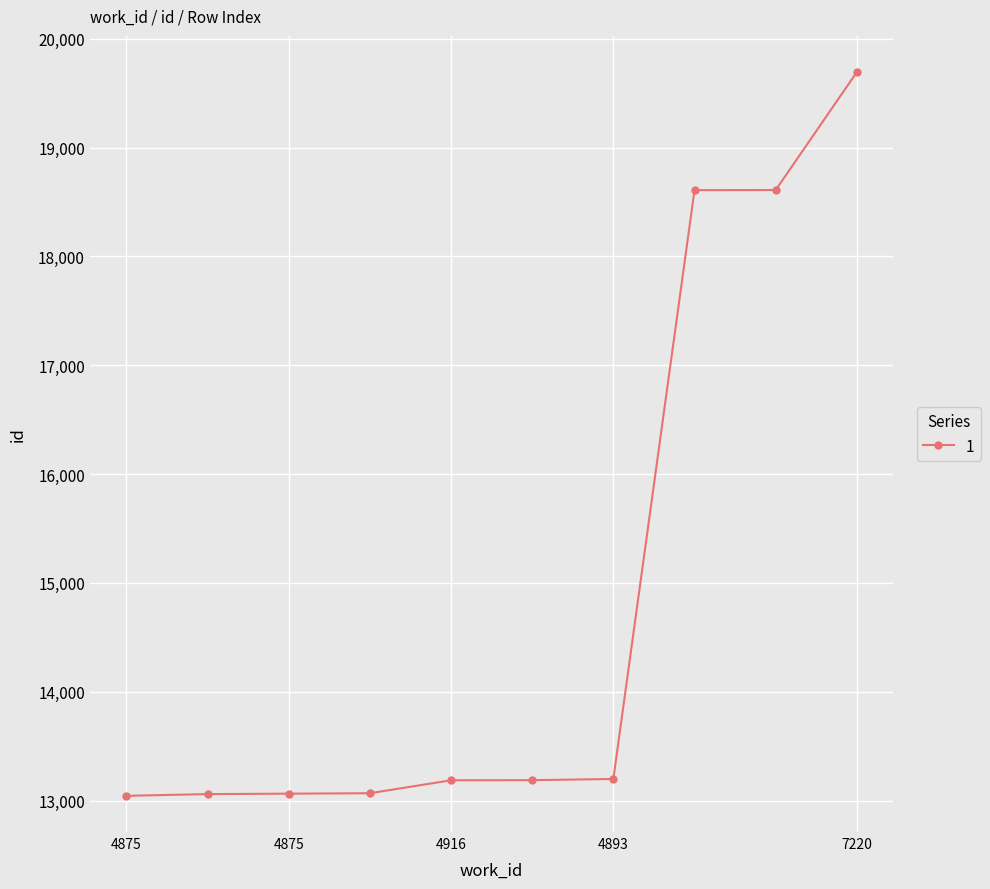

What is the minimum value shown in the chart?

13043